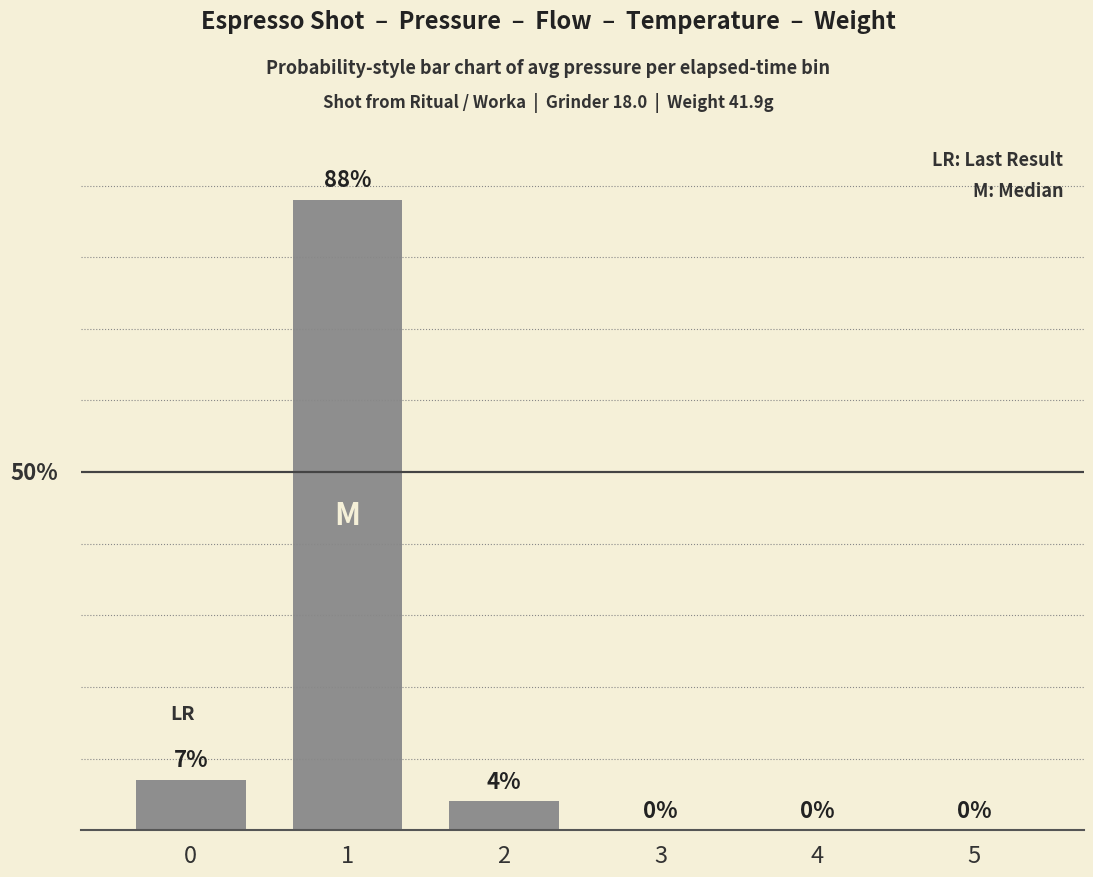

Rank the categories by value from highest to lowest.

1, 0, 2, 3, 4, 5